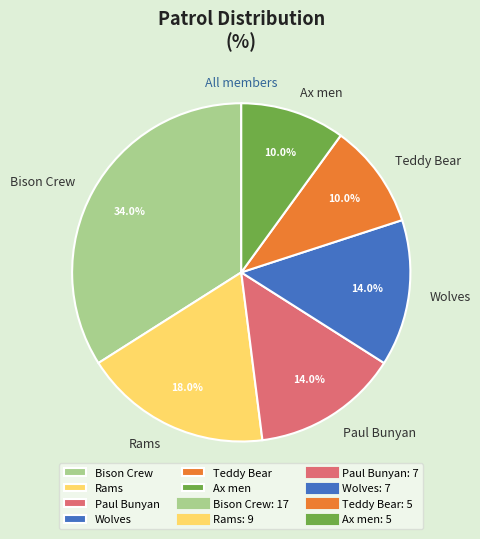

Does any single category account for the majority?

No